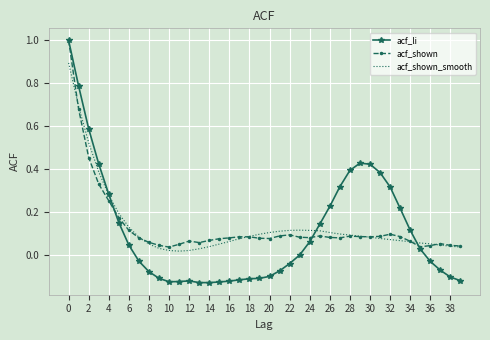

What is the greatest value displayed?

1.0